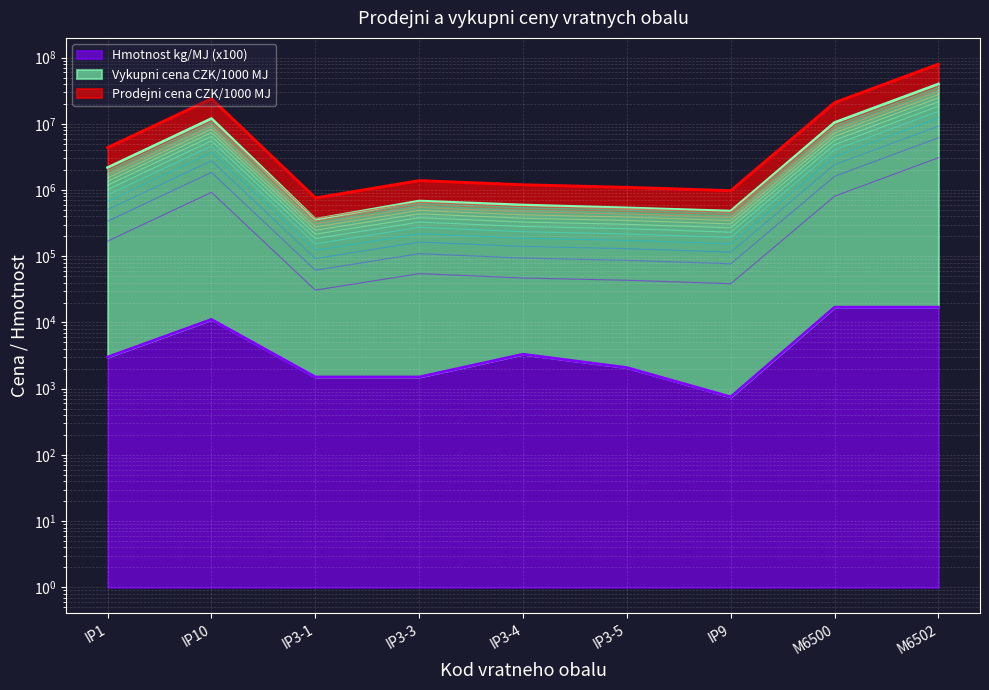

Is the value of Vykupni cena CZK/1000 MJ at IP3-5 greater than the value of Prodejni cena CZK/1000 MJ at IP3-1?

Yes